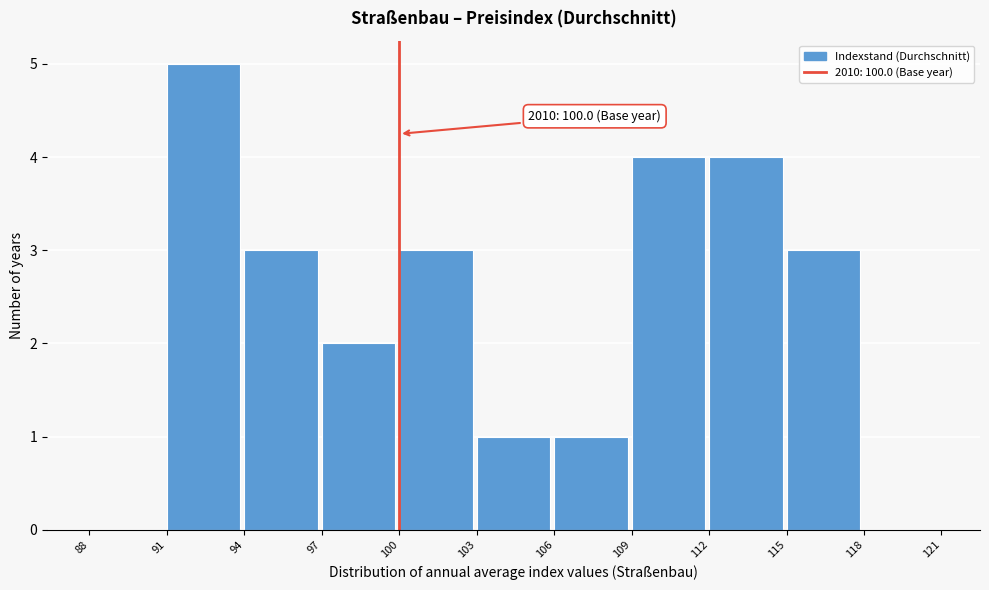

Which range on the x-axis has the tallest bar?

91 to 94